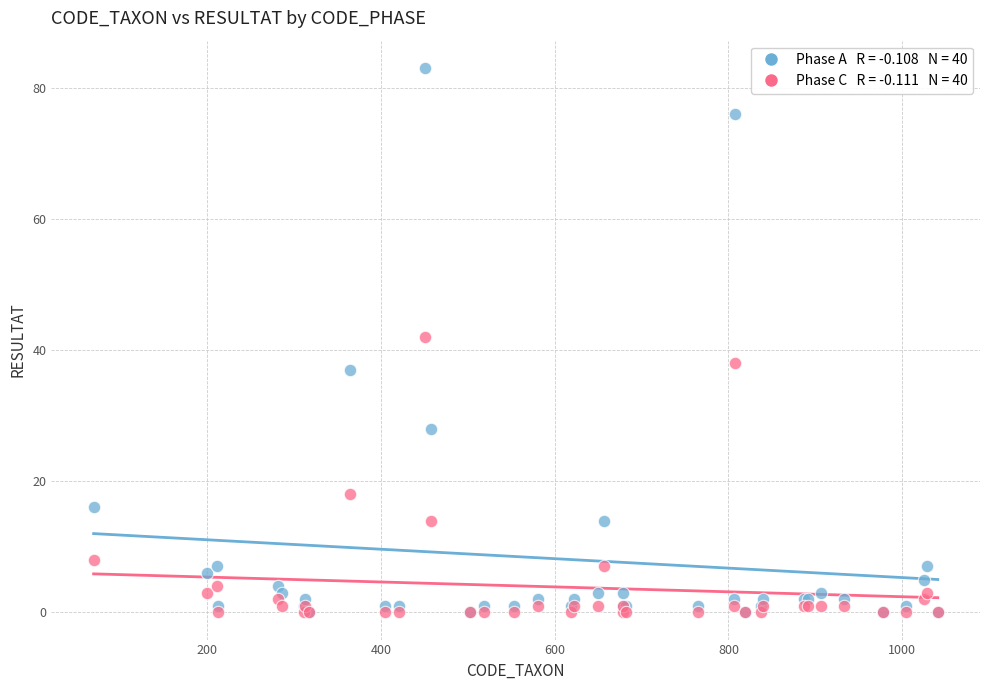

Across all series, what Y value is closest to 41?

42